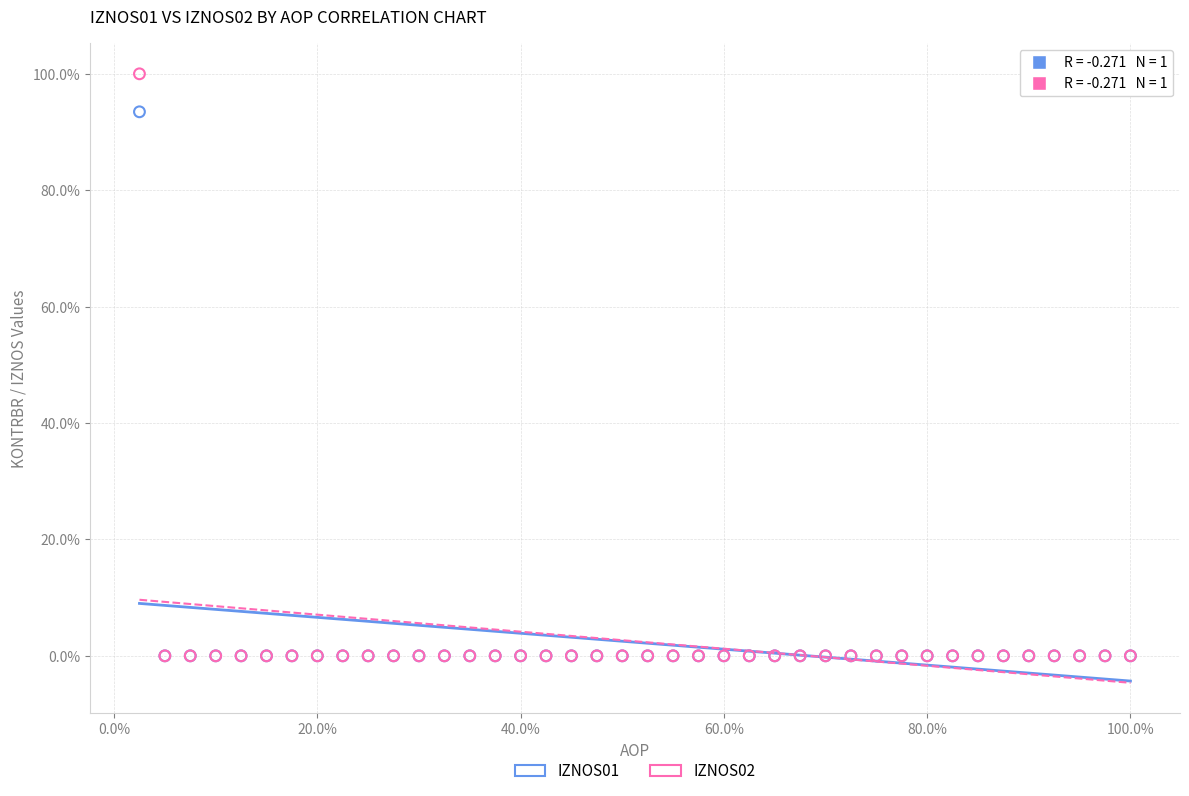

Which series has the largest Y range (max minus min)?

IZNOS02